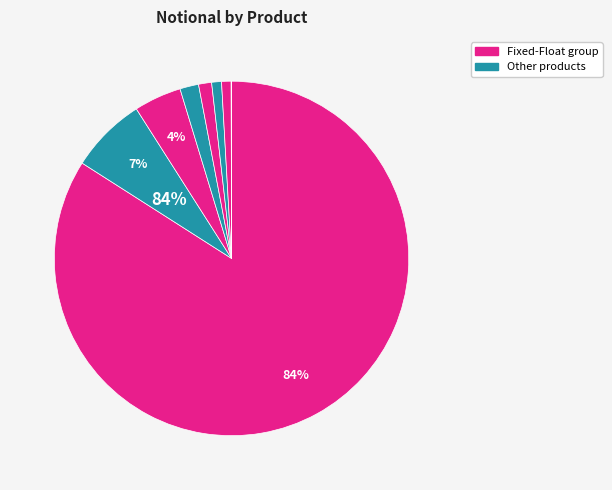

To the nearest percent, what is the average slice percentage?

12%